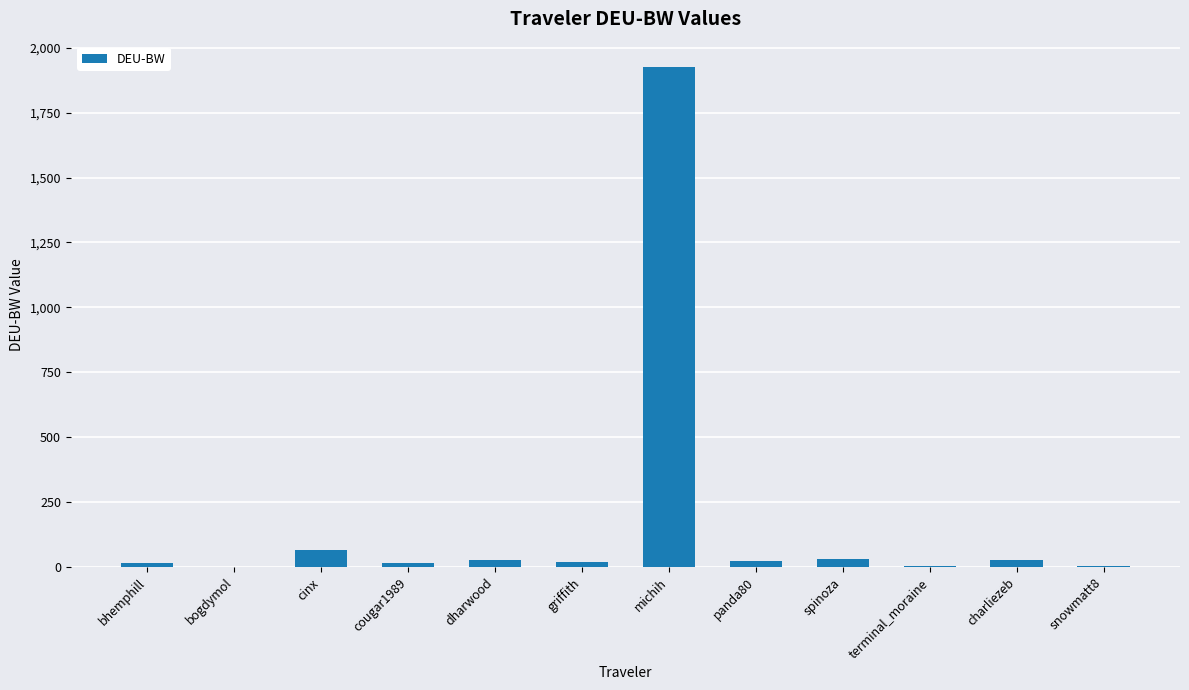

At which category does the chart reach its peak across all series?

michih